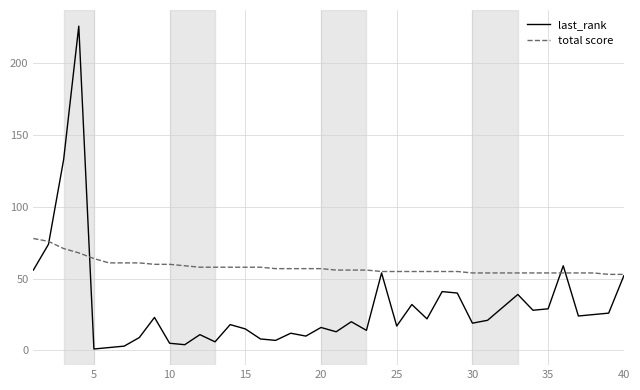

Reading right to left, what are all the values shown in this chart?

last_rank: 52	26	25	24	59	29	28	39	30	21	19	40	41	22	32	17	54	14	20	13	16	10	12	7	8	15	18	6	11	4	5	23	9	3	2	1	226	133	74	56
total score: 53	53	54	54	54	54	54	54	54	54	54	55	55	55	55	55	55	56	56	56	57	57	57	57	58	58	58	58	58	59	60	60	61	61	61	64	68	71	76	78